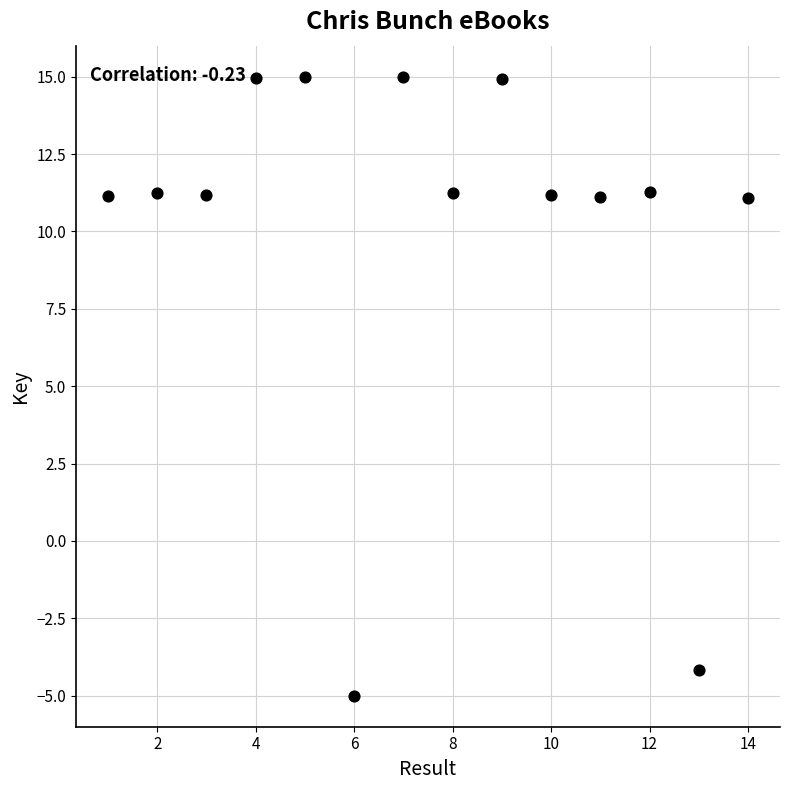

What is the range of X values (max minus min)?

13.0